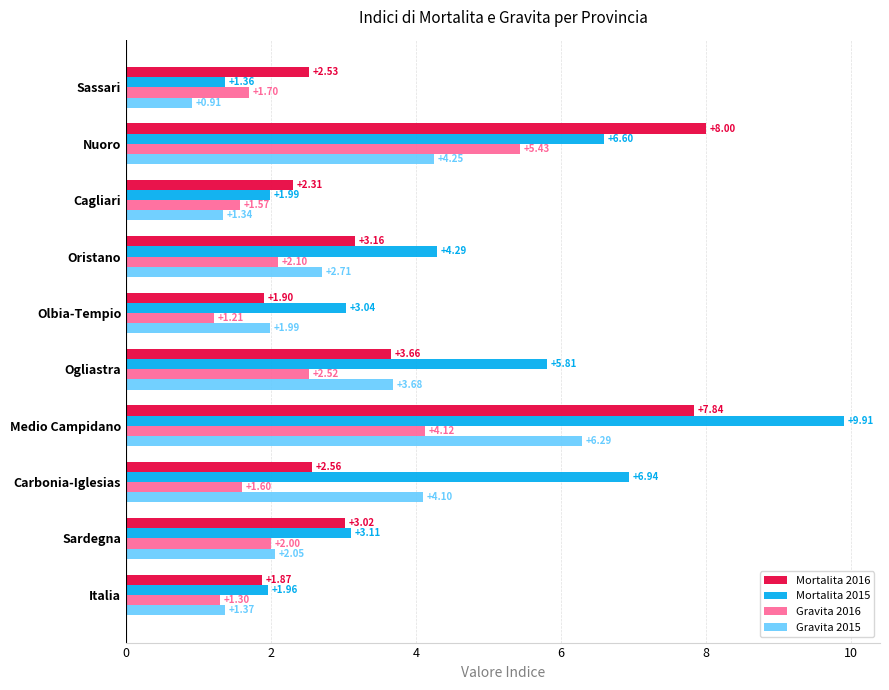

Which series has the largest total across all categories?

Mortalita 2015